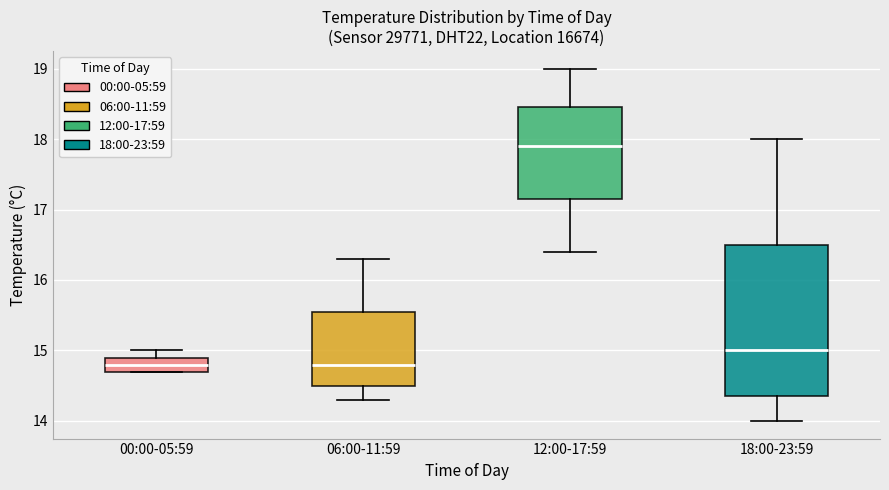

Where is the upper edge of the box for 06:00-11:59 on the y-axis? The values are not printed on the chart, so give them approximately, as read against the axis.

15.6